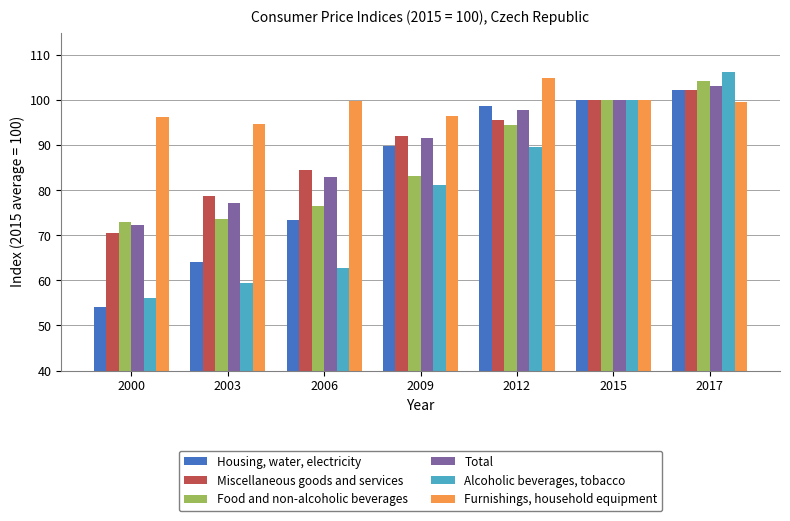

List the labels in order of Total value, largest first.

2017, 2015, 2012, 2009, 2006, 2003, 2000